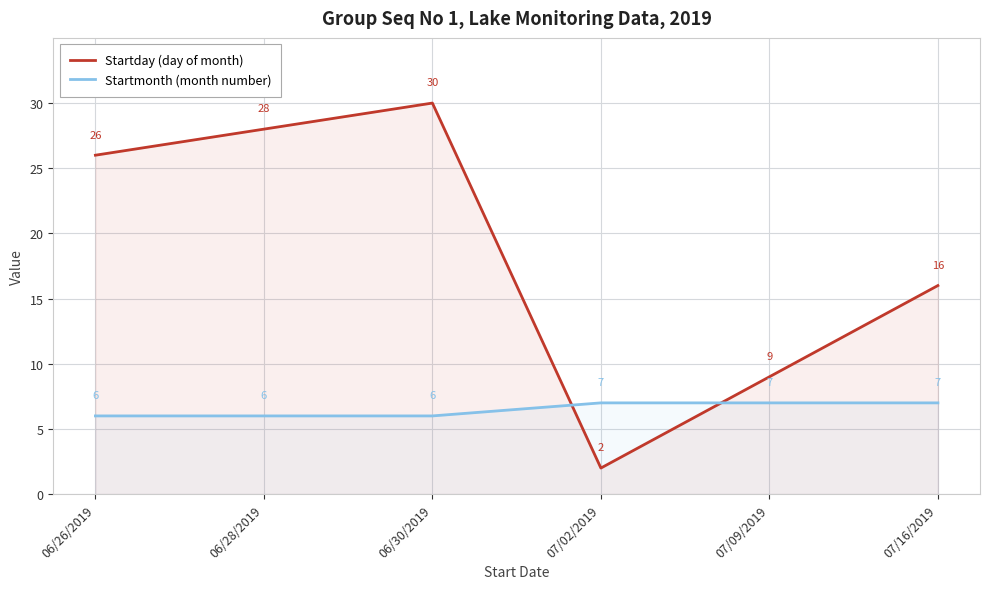

Reading right to left, list all the values displayed in this chart.

Startday (day of month): 16	9	2	30	28	26
Startmonth (month number): 7	7	7	6	6	6